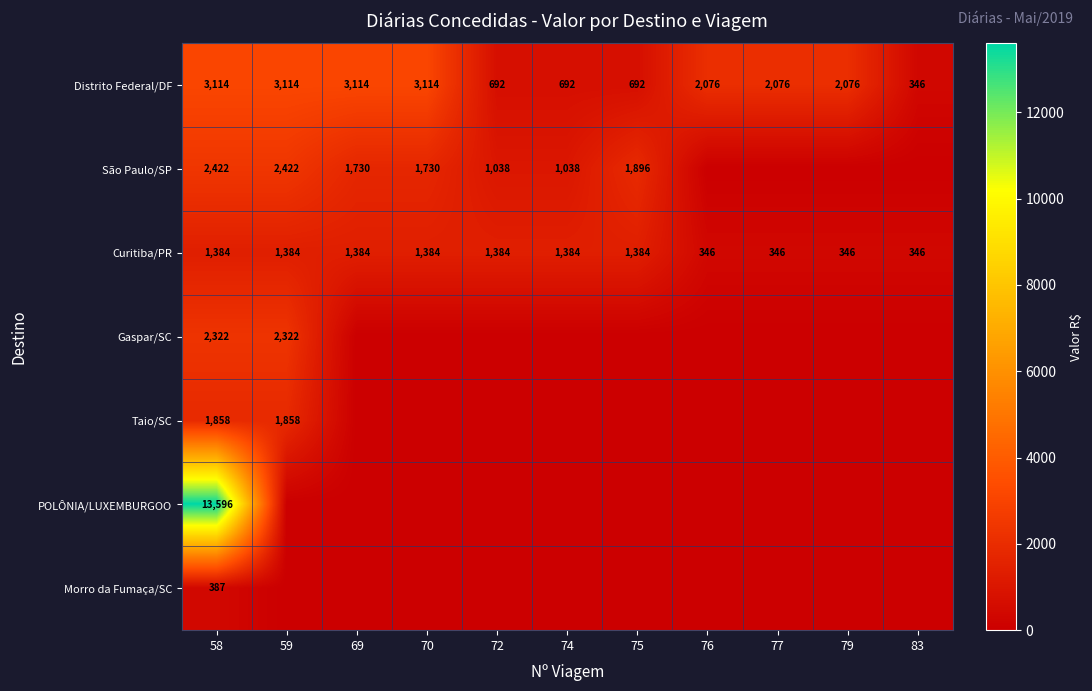

Is it true that Curitiba/PR equals 85.0 at 76?

False